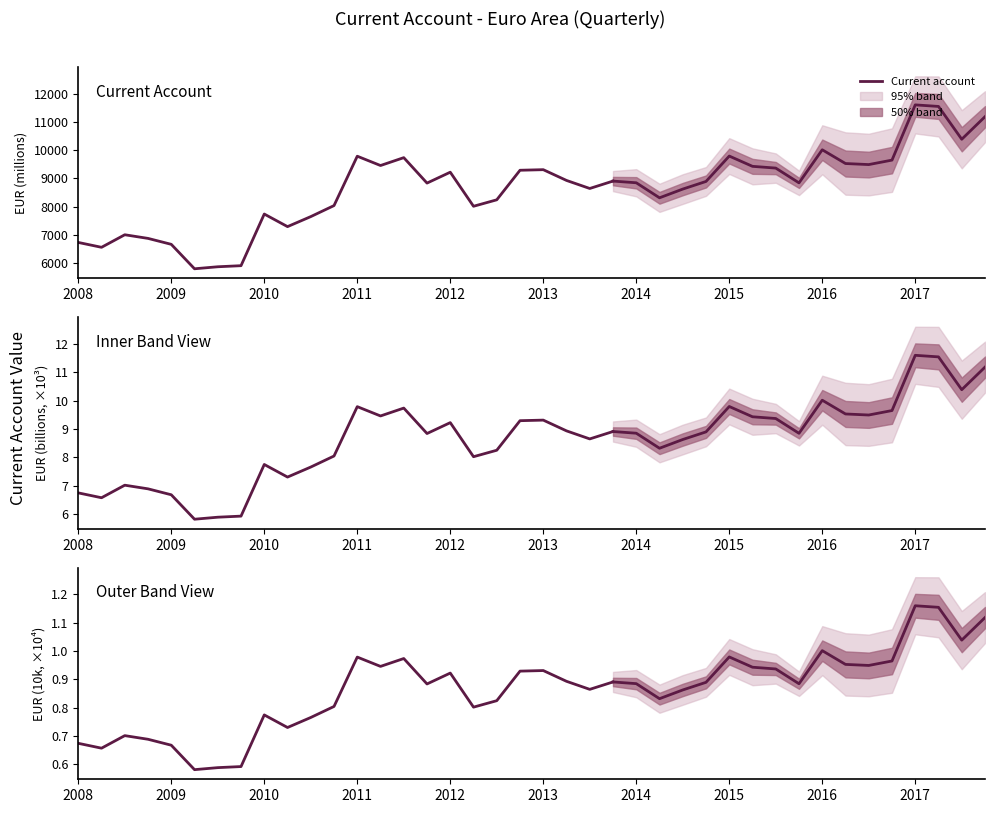

How many lines are shown in the chart?

1